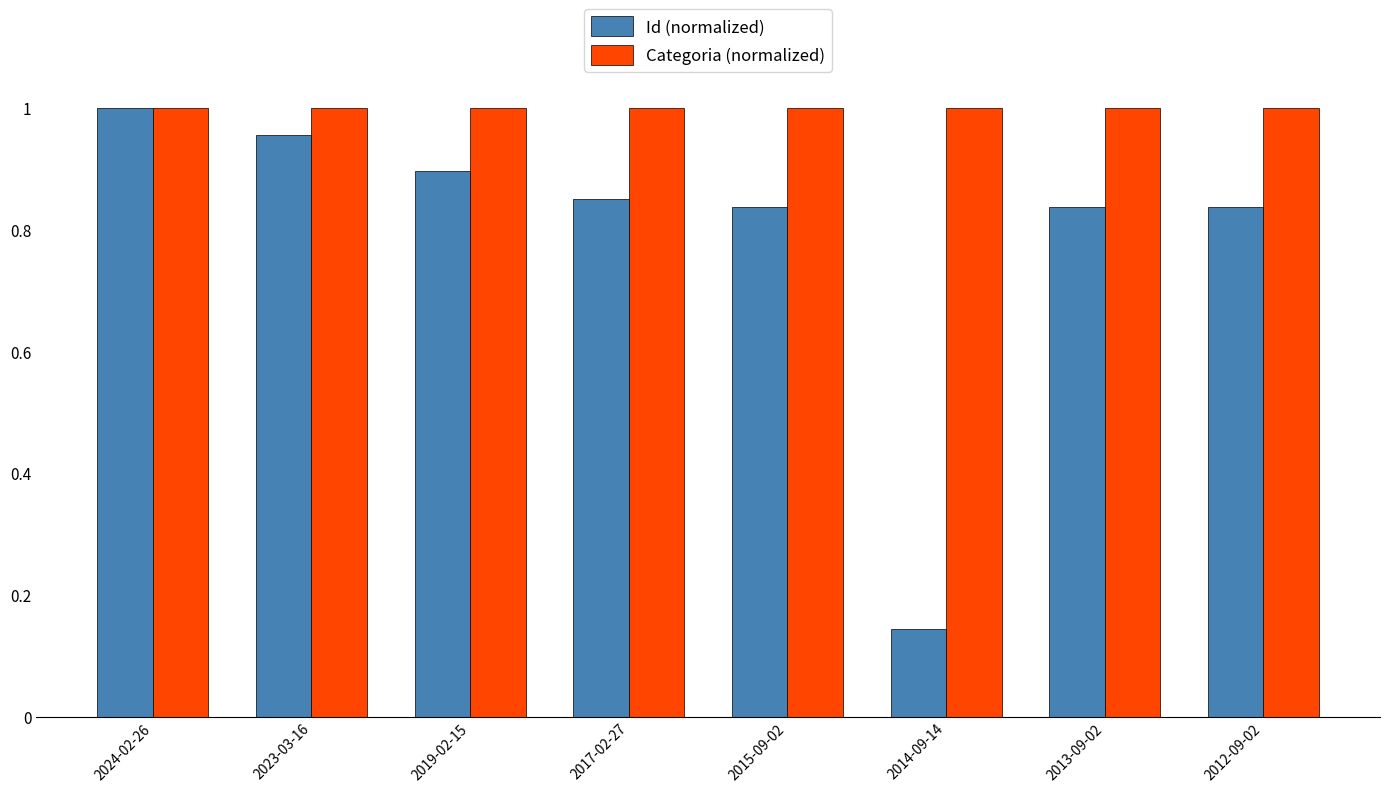

The value of Categoria (normalized) at 2013-09-02 is 1.3. True or false?

False